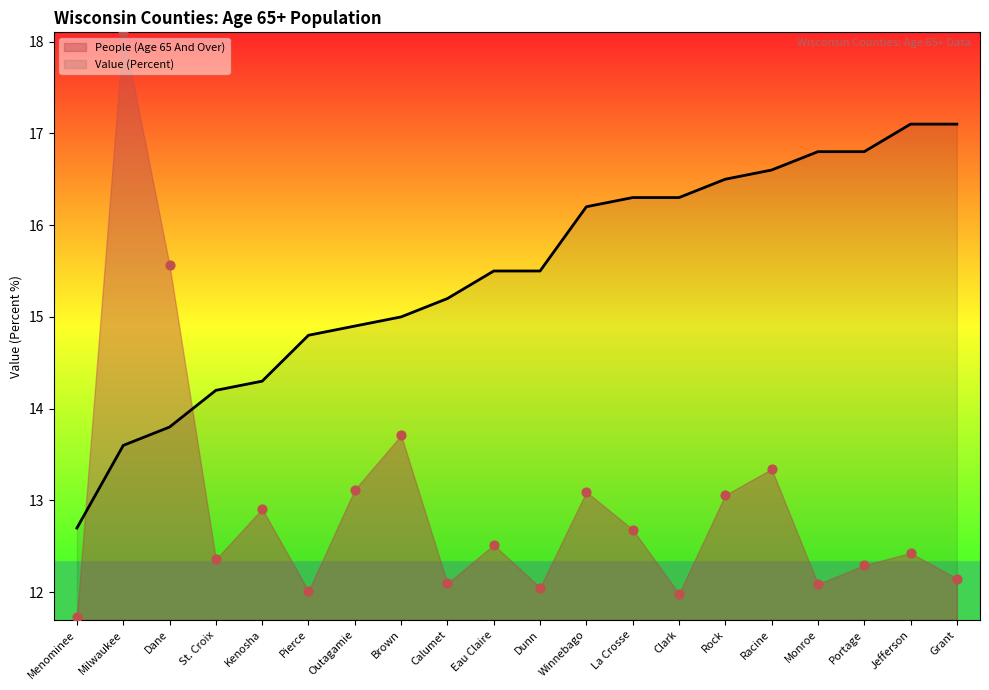

What are all the series names shown in the legend?

Value (Percent), People (Age 65 And Over)